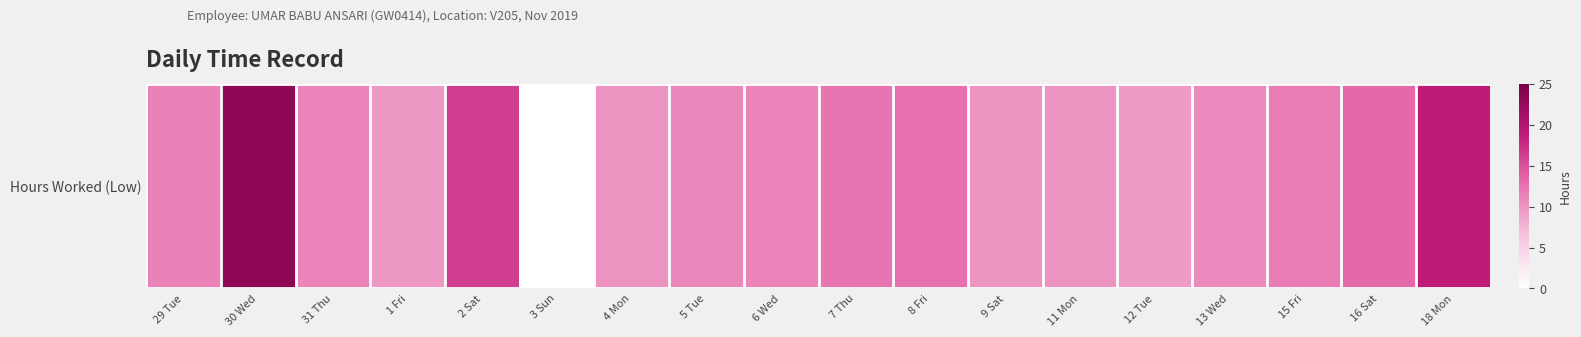

How many values are above zero?

17